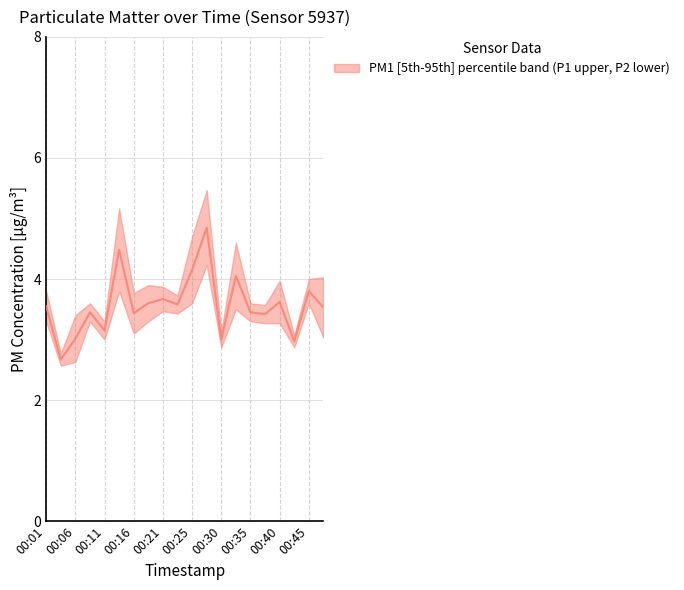

What is the change in value from 00:11 to 00:13?

+1.3